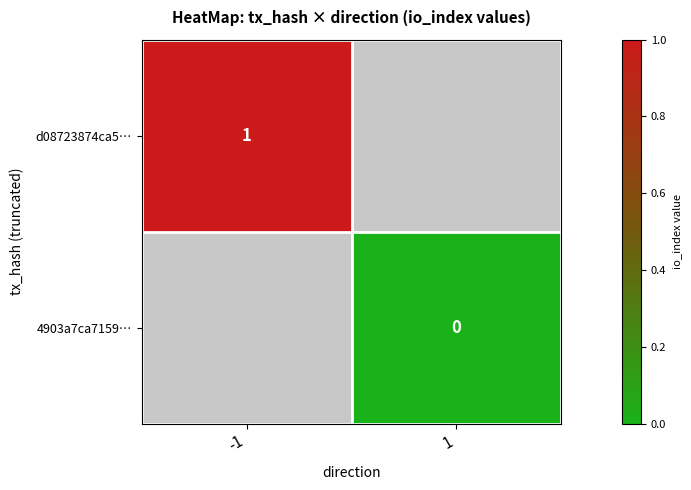

The value of d08723874ca5… at -1 is 1.0. True or false?

True